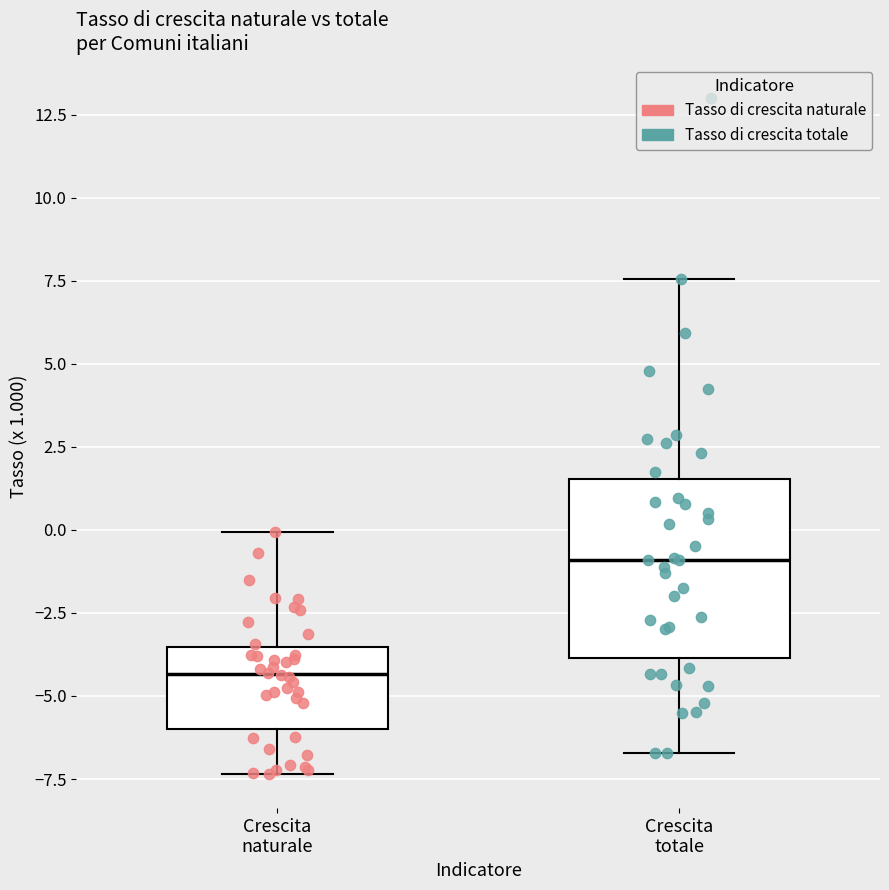

Reading left to right, transcribe this box plot: for each box, give where its median line is, the range the box spans, and where its two whiskers end, as read against the y-axis. The values are not printed on the chart, so give them approximately, as read against the axis.

Crescita naturale: median -4.5, box -6.0 to -3.5, whiskers -7.5 to 0.0
Crescita totale: median -1.0, box -4.0 to 1.5, whiskers -6.5 to 7.5